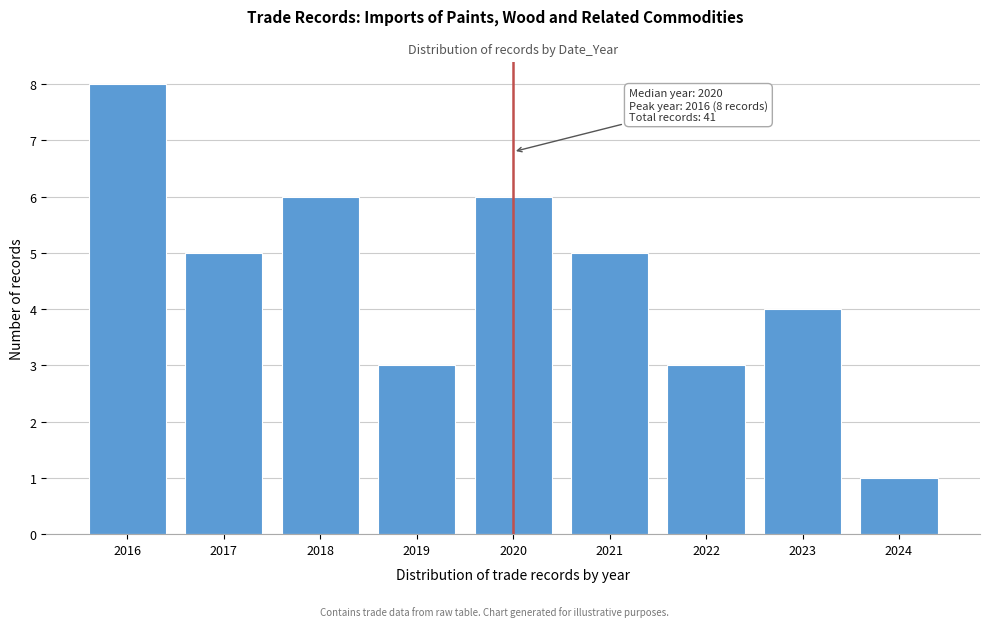

Reading left to right, transcribe all the data shown in this chart.

8	5	6	3	6	5	3	4	1